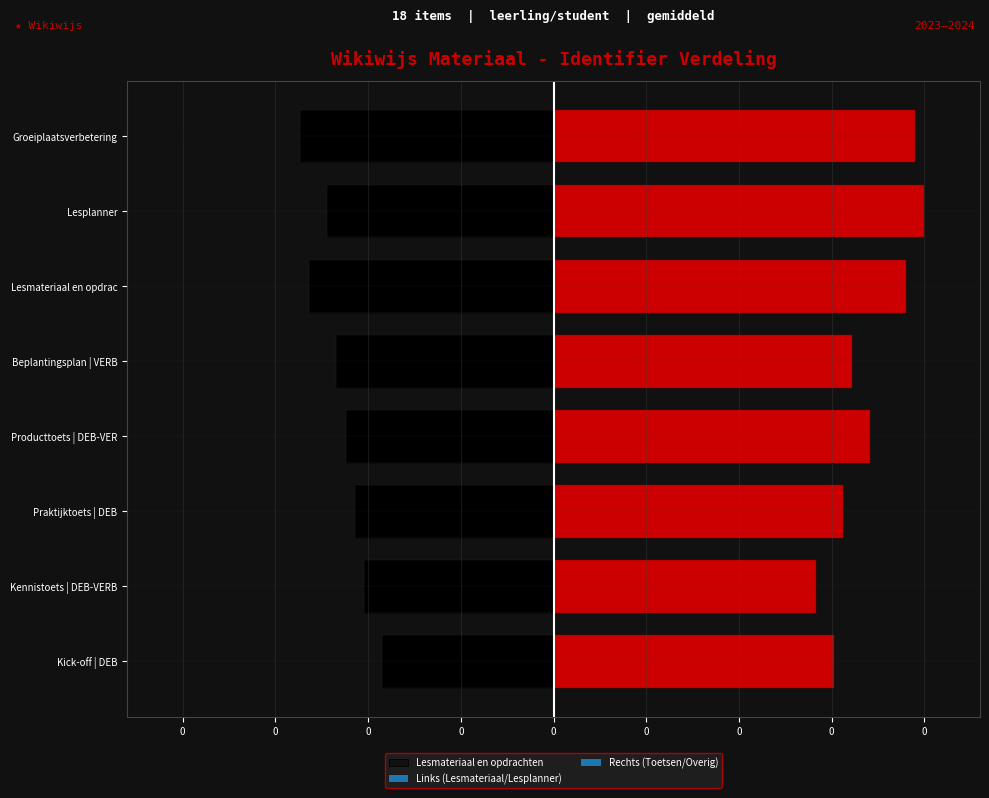

What is the average value?

-0.2